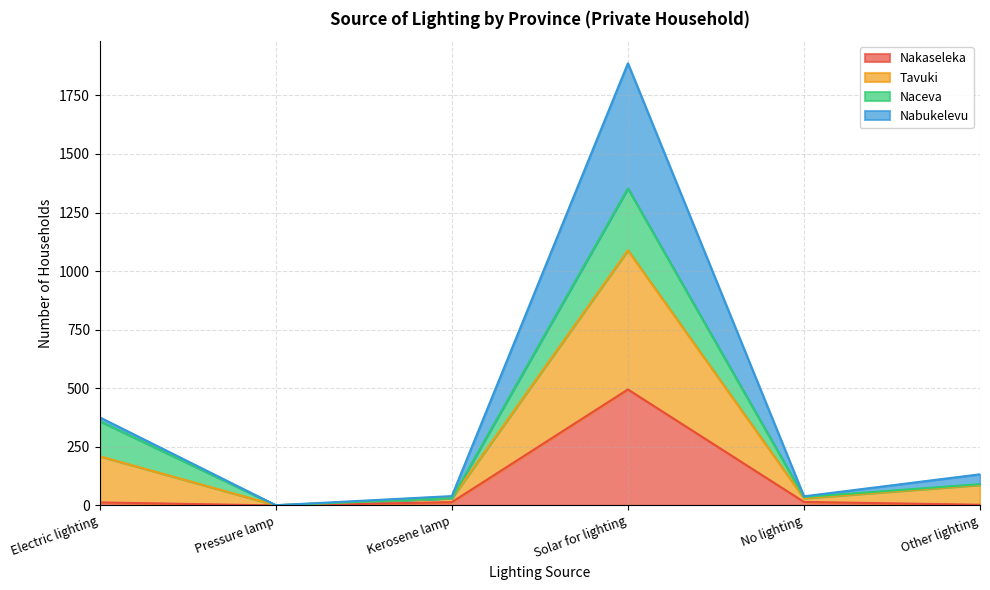

In Nakaseleka, how many points are lower than both neighbors (excluding endpoints)?

1